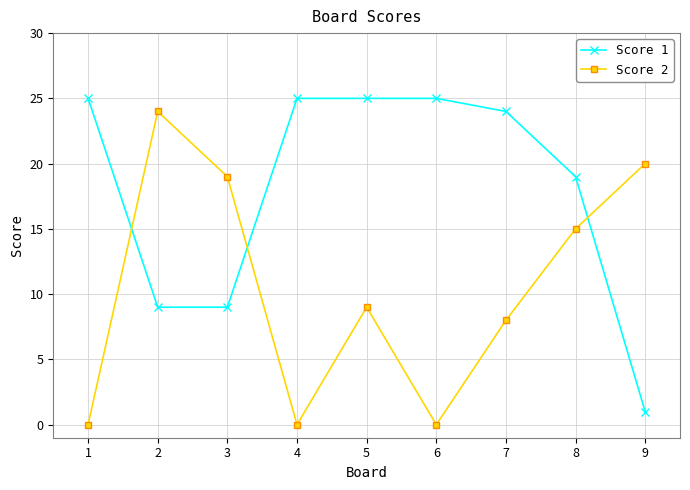

Reading right to left, list all the values displayed in this chart.

Score 1: 1	19	24	25	25	25	9	9	25
Score 2: 20	15	8	0	9	0	19	24	0